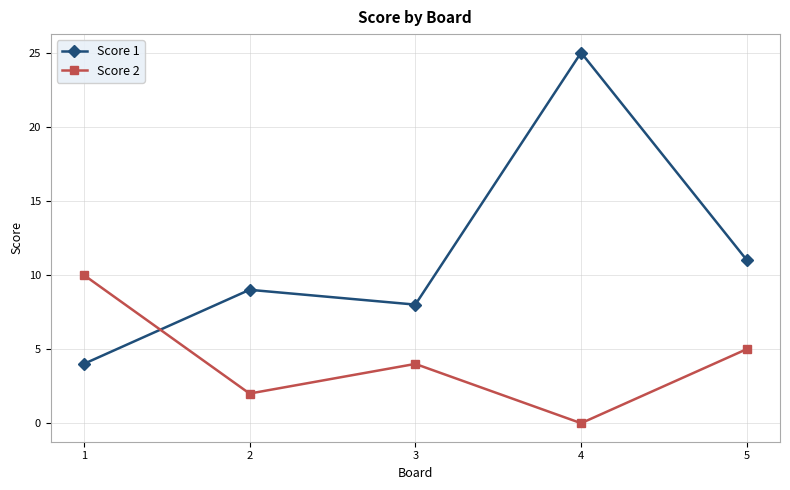

Which series has the largest total across all categories?

Score 1